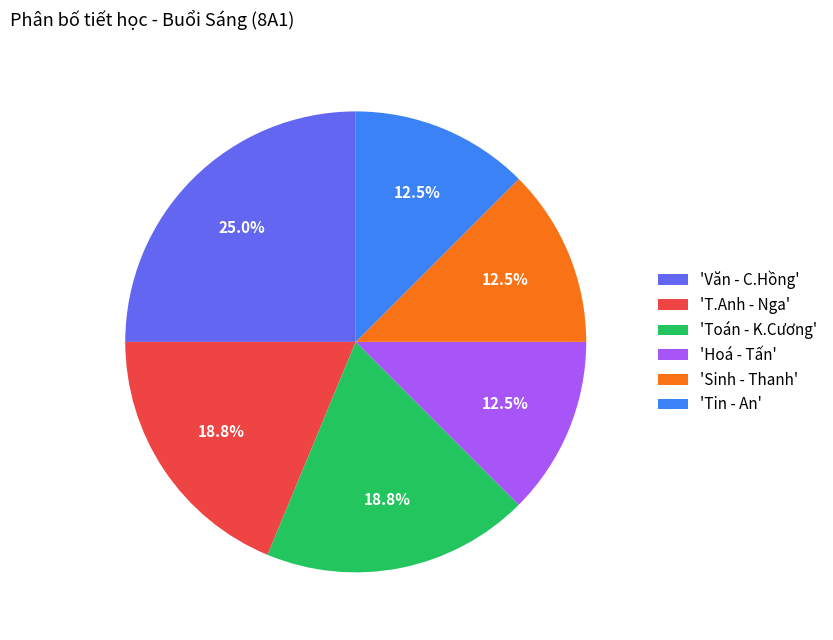

Do 'Hoá - Tấn' and 'Tin - An' together represent more than half of the pie?

No